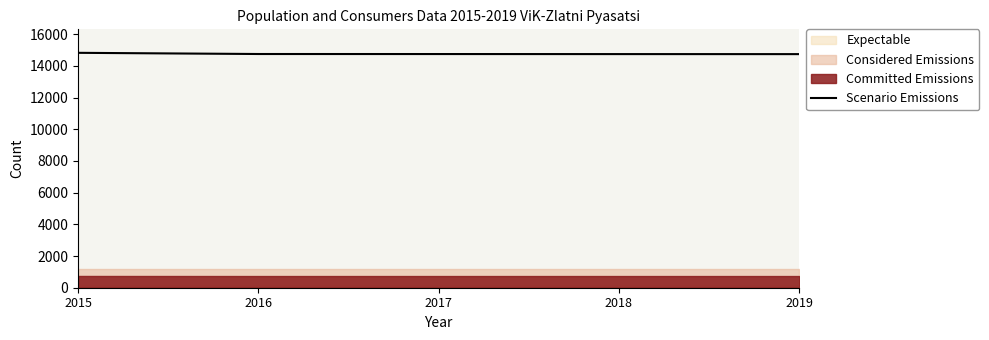

List the labels in order of value, smallest first.

2019, 2018, 2017, 2016, 2015